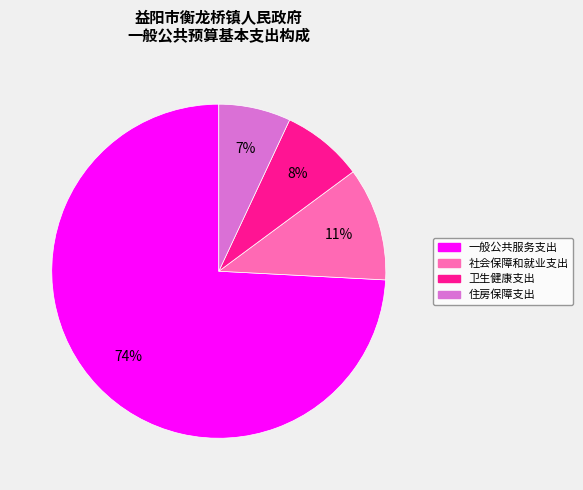

Is 一般公共服务支出 the majority of the pie?

Yes